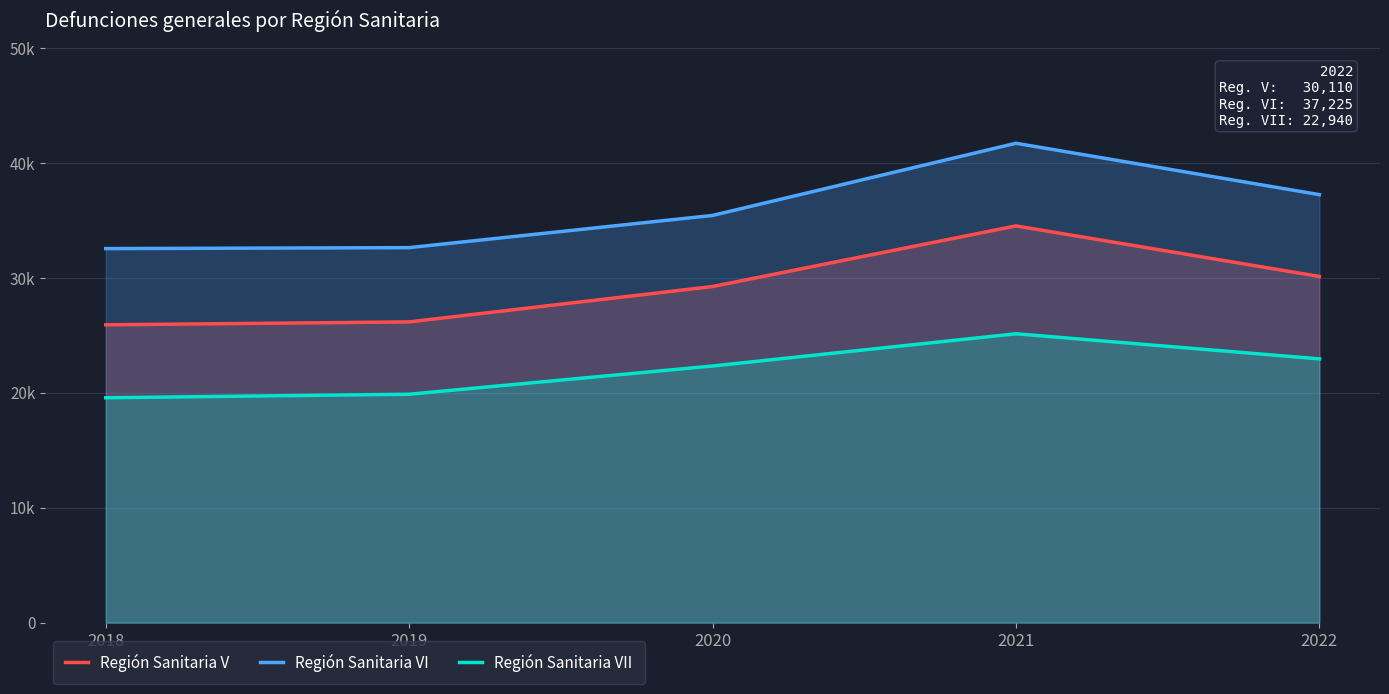

What is the value of the Región Sanitaria VI point at the 3rd from the left?

35416